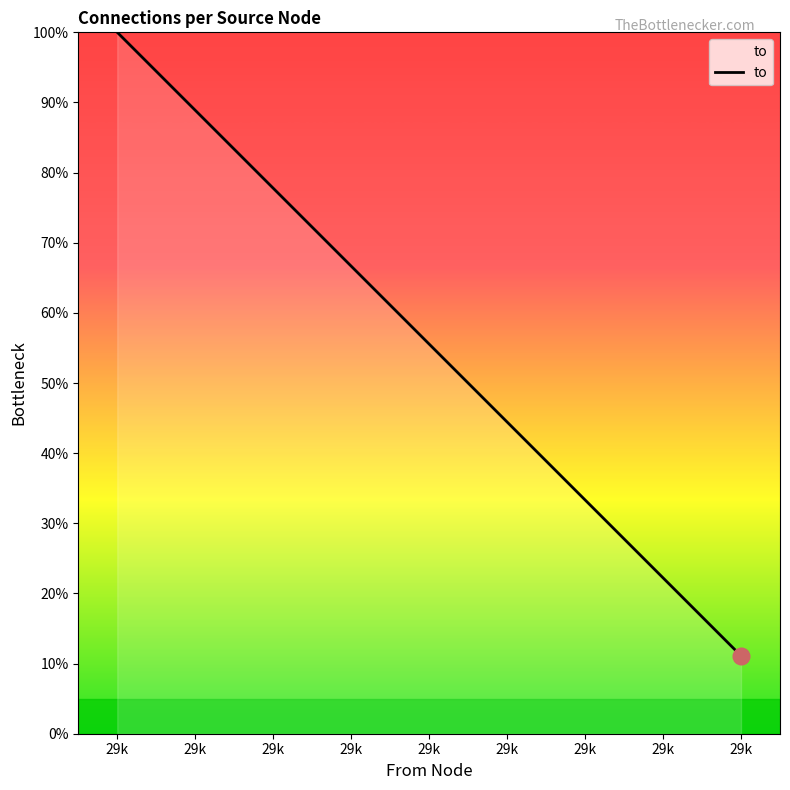

What is the sum of all values?

500.0